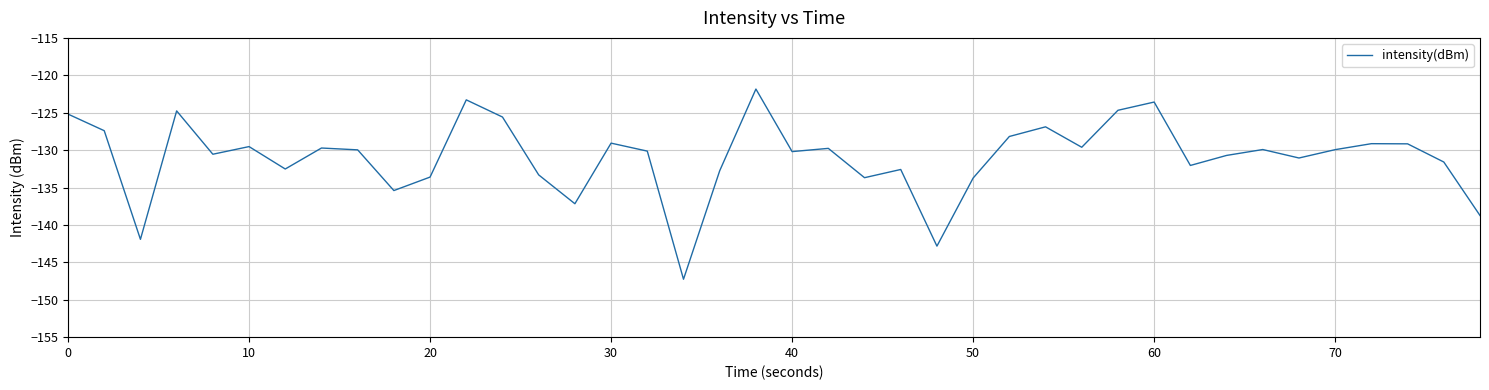

Count the number of categories in the chart.

40